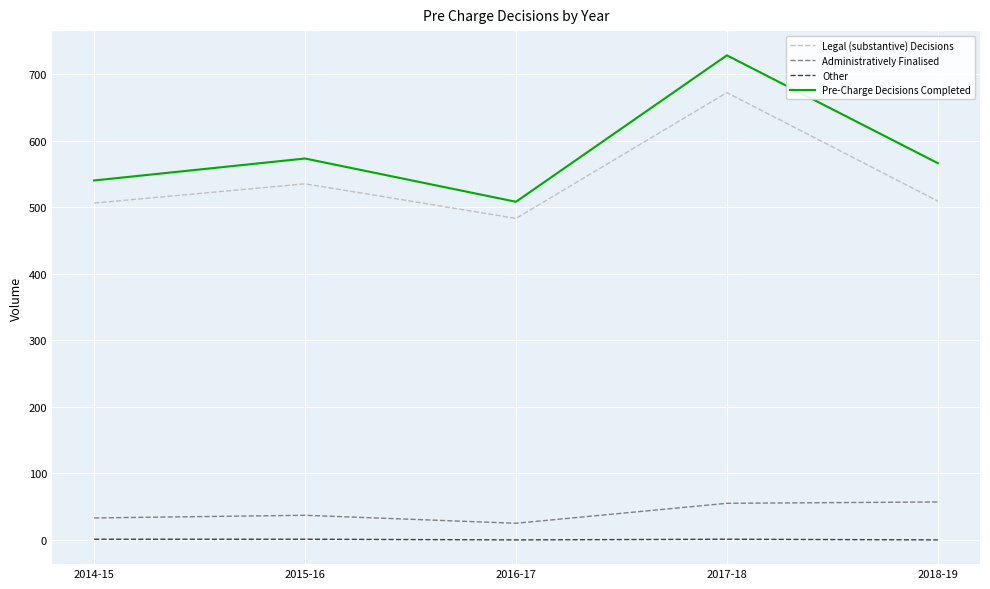

True or false: Legal (substantive) Decisions and Pre-Charge Decisions Completed intersect in this chart.

False